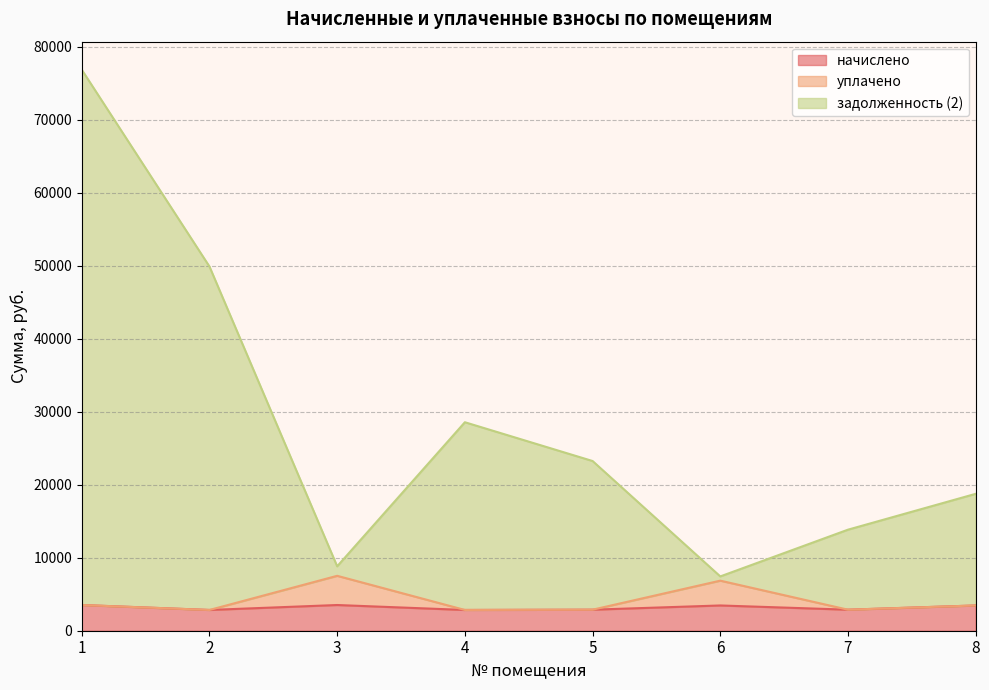

Reading left to right, what are all the values shown in this chart?

начислено: 1=3522.2	2=2844.2	3=3522.2	4=2844.2	5=2881.4	6=3460.1	7=2881.4	8=3460.1
уплачено: 1=3522.2	2=2844.2	3=7522.2	4=2844.2	5=2881.4	6=6859.0	7=2881.4	8=3460.1
задолженность (2): 1=76857.9	2=49892.7	3=8824.7	4=28562.7	5=23250.0	6=7439.9	7=13843.2	8=18755.6